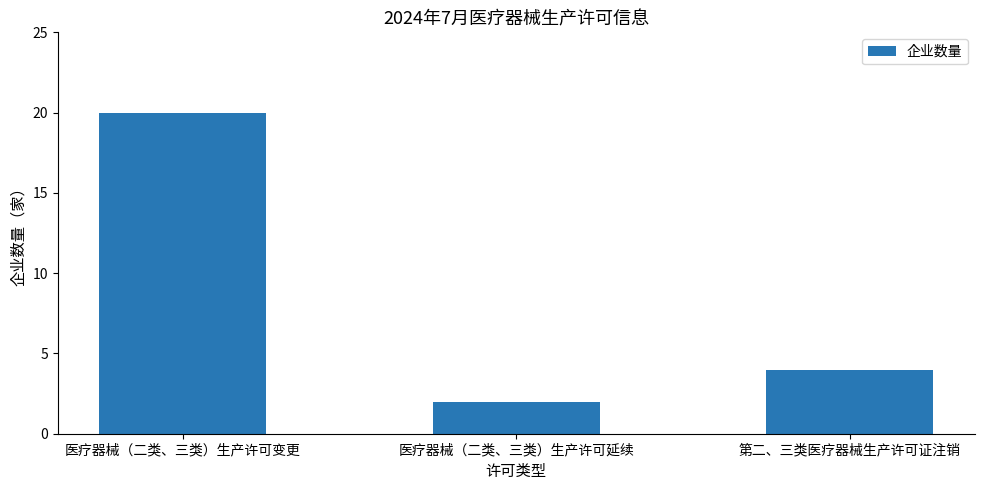

At which category does the chart reach its minimum across all series?

医疗器械（二类、三类）生产许可延续